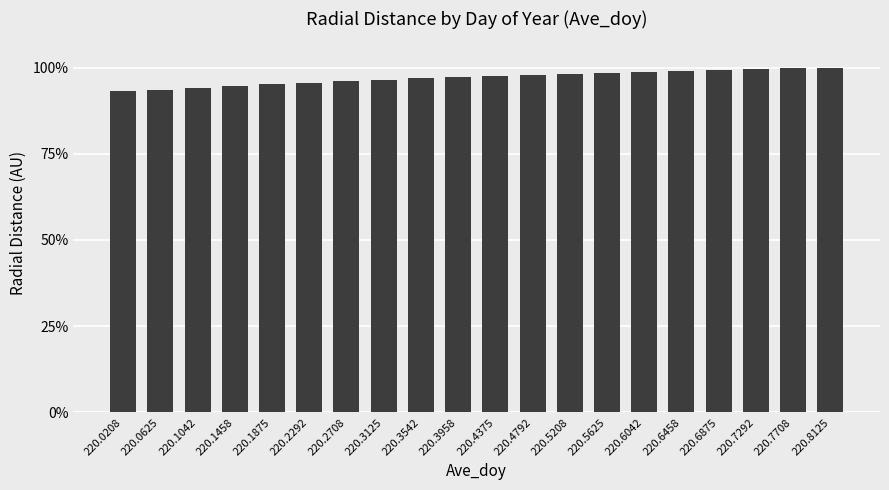

What is the difference between the maximum and minimum values?

7.0